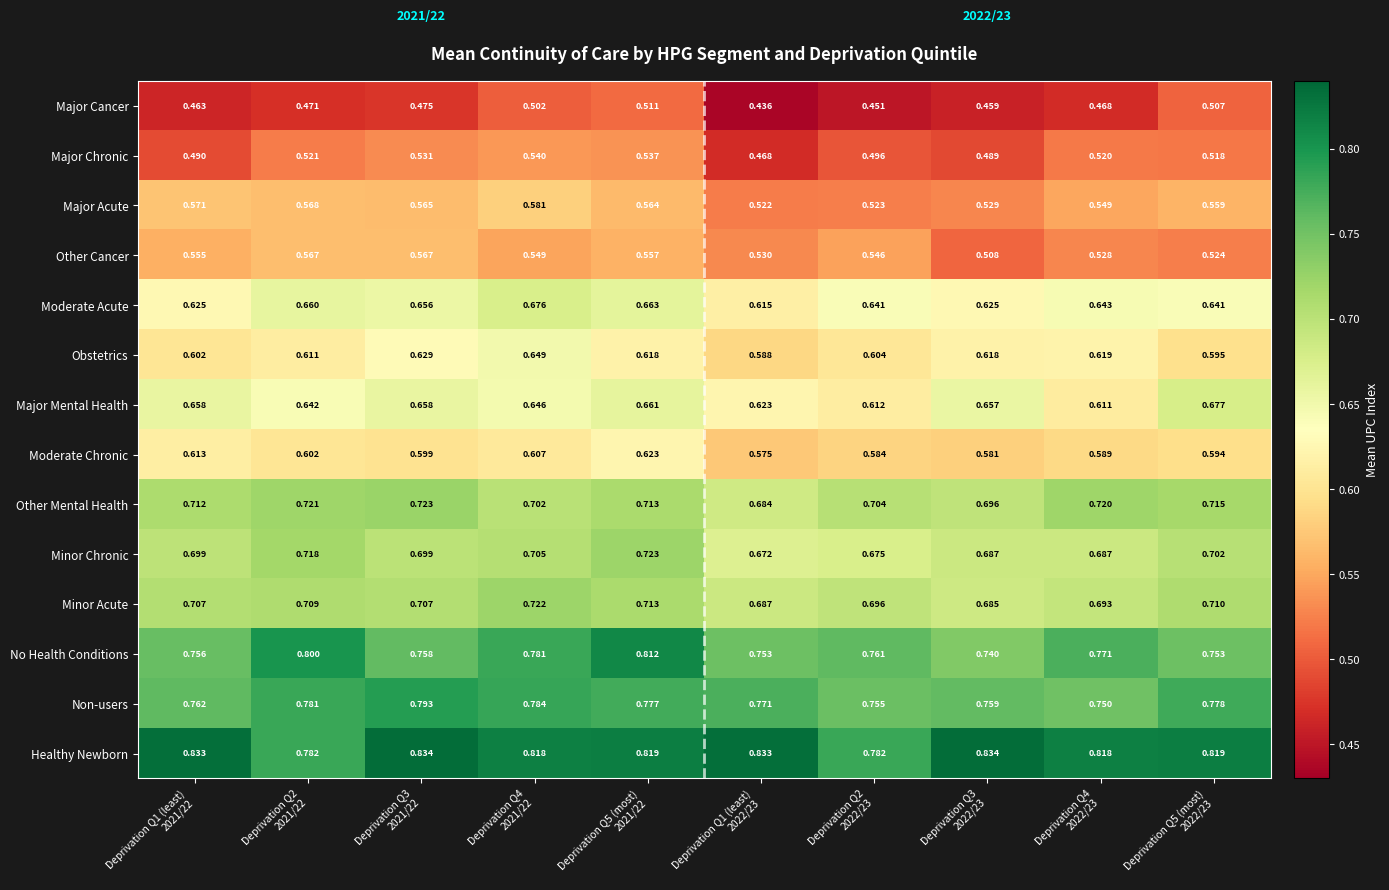

How many data points does each series have?

10